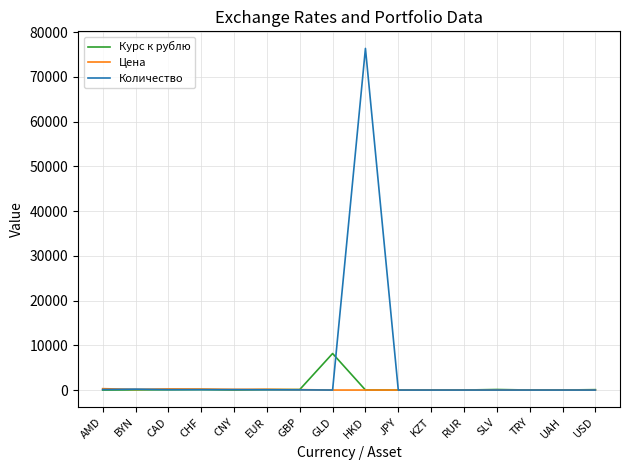

Which series has the widest spread of values?

Количество